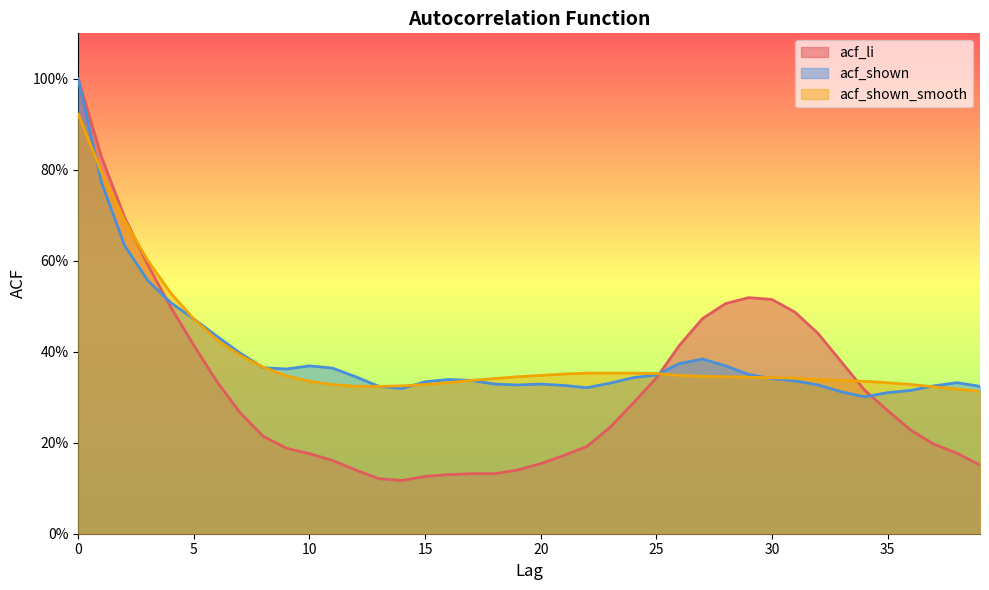

Where is the first local minimum for acf_li?

14